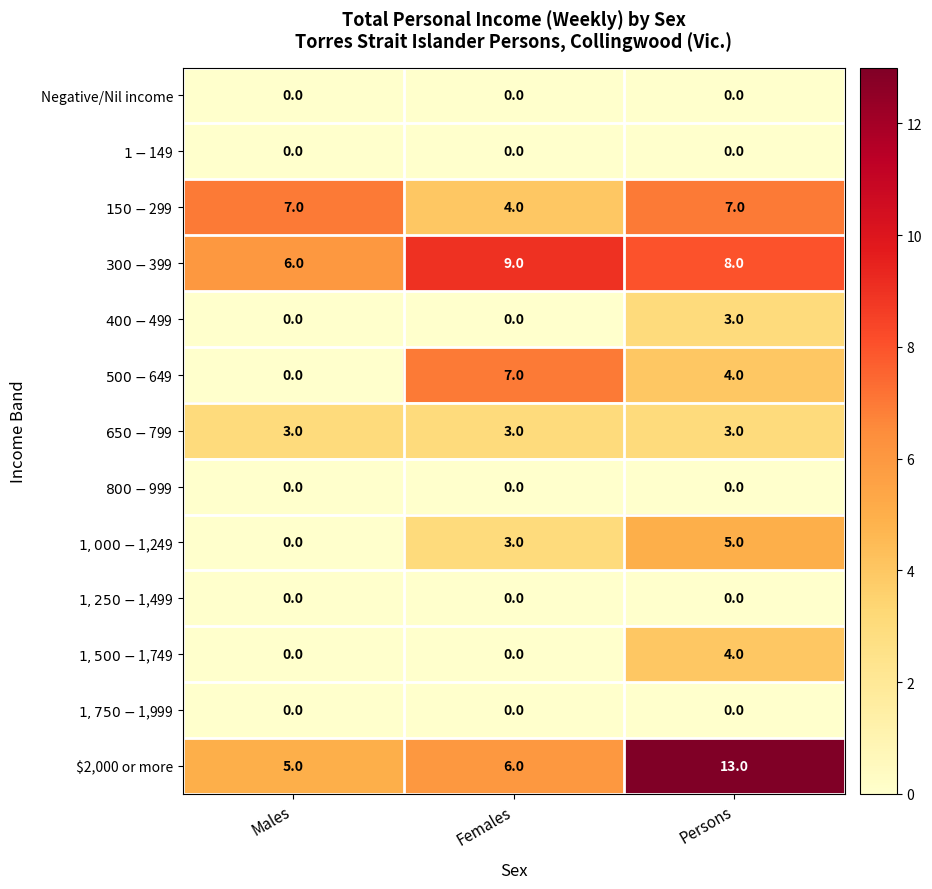

Which series has the largest range (max minus min)?

$2,000 or more